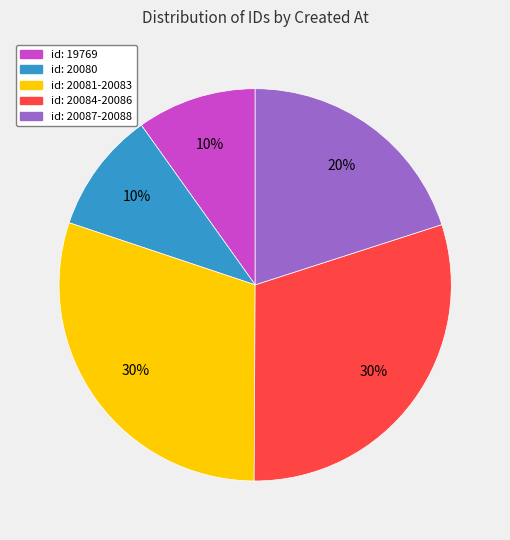

The id: 20080 slice represents 10% of the pie. True or false?

True